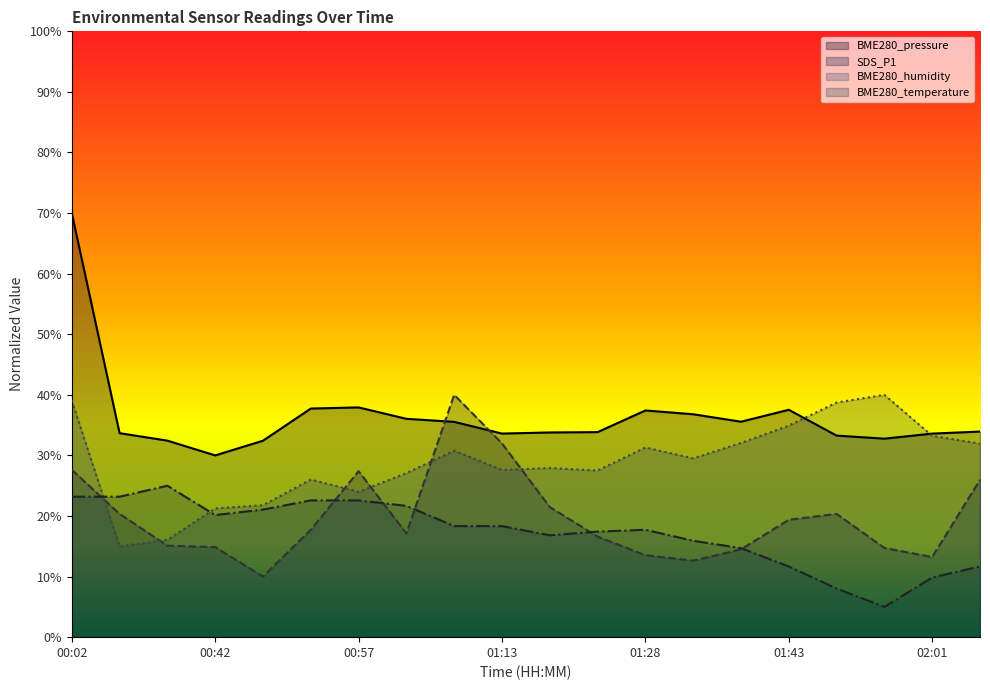

Where is the first local maximum for SDS_P1?

00:57